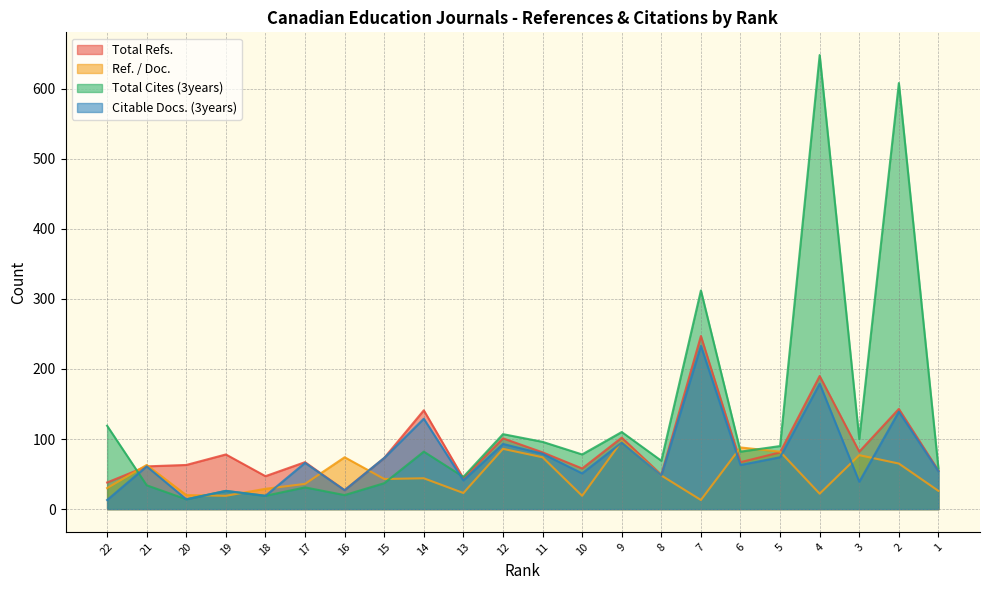

Which series ends up on top after the final intersection of Total Refs. and Ref. / Doc.?

Total Refs.